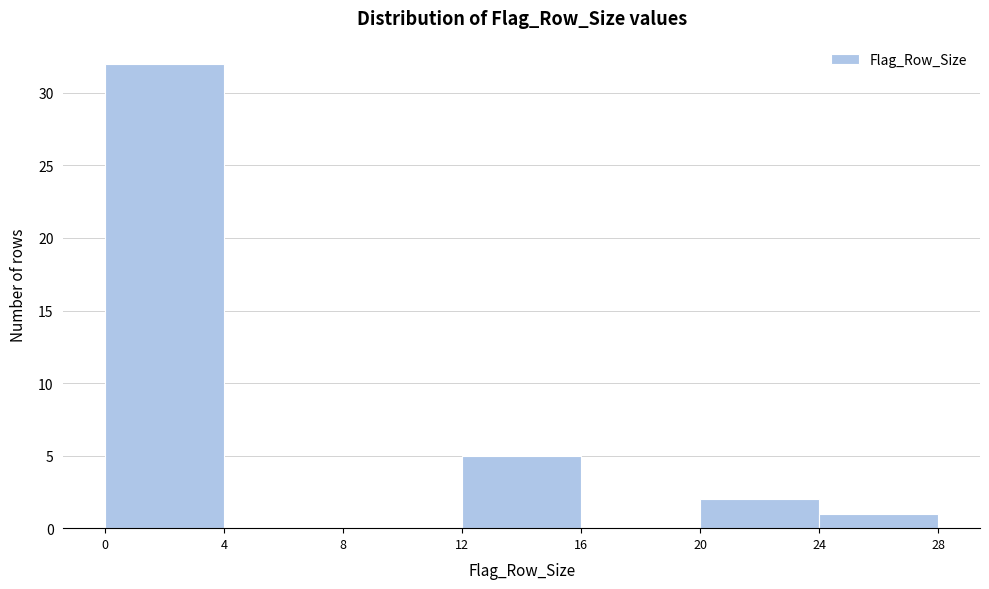

Reading left to right, transcribe this chart: for each bar, give the range it covers on the x-axis and its height. The values are not printed on the chart, so give them approximately, as read against the axis.

0 to 4: 32
4 to 8: 0
8 to 12: 0
12 to 16: 5
16 to 20: 0
20 to 24: 2
24 to 28: 1